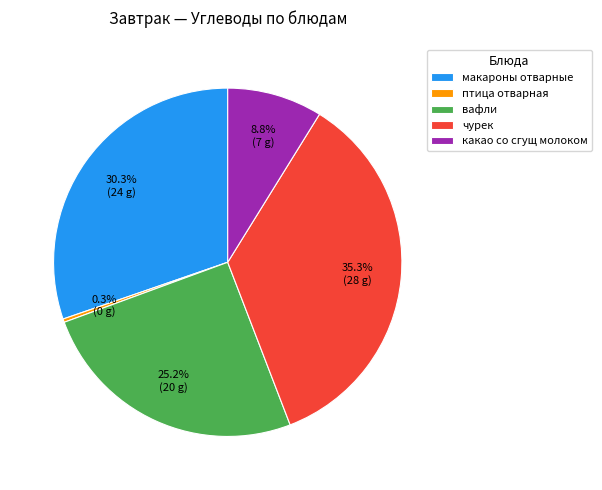

To the nearest percent, what percentage of the pie is чурек?

35%